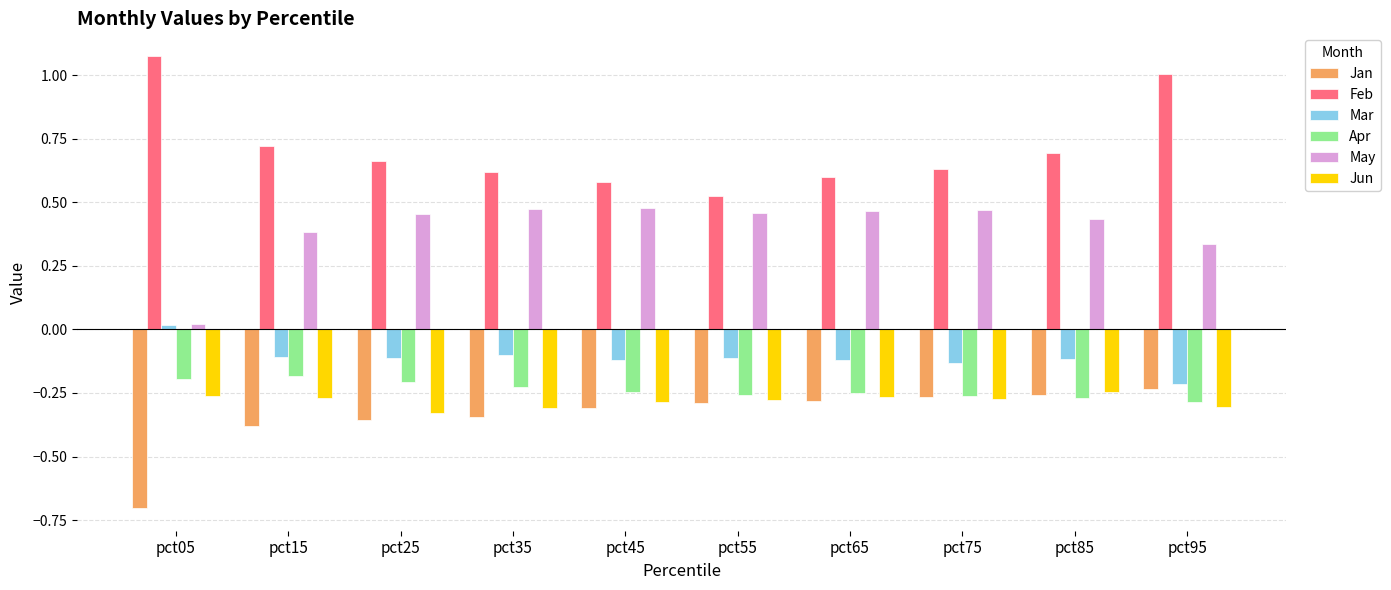

What is the sum of the Feb values at pct25 and pct35?

1.3